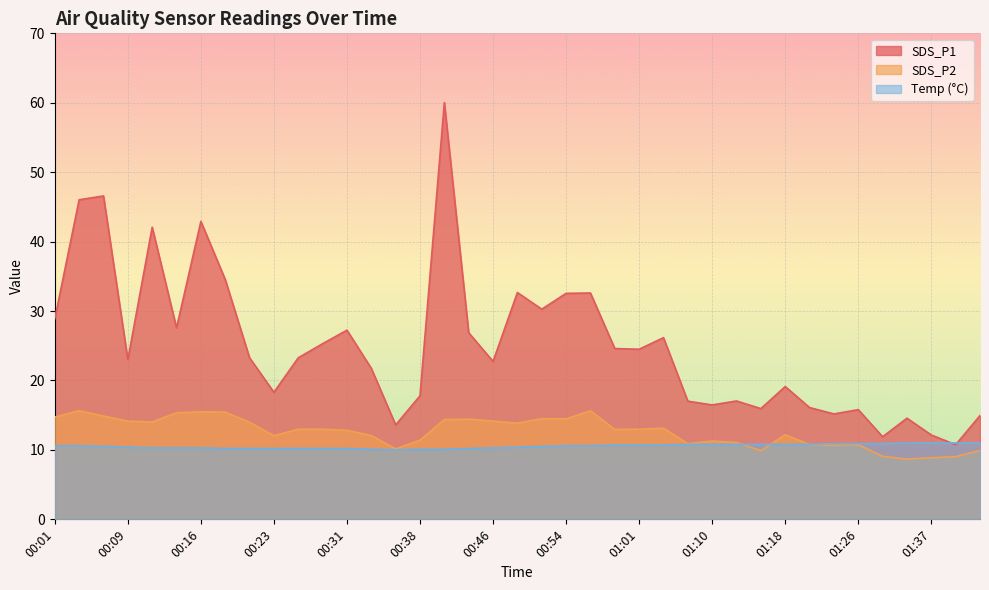

At which category is the sum across all series the highest?

00:41